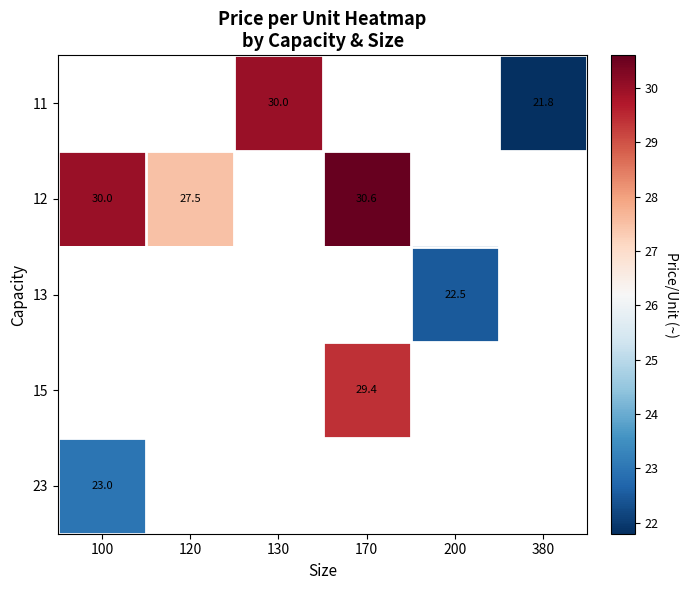

Is it true that 13 equals 22.5 at 200?

True